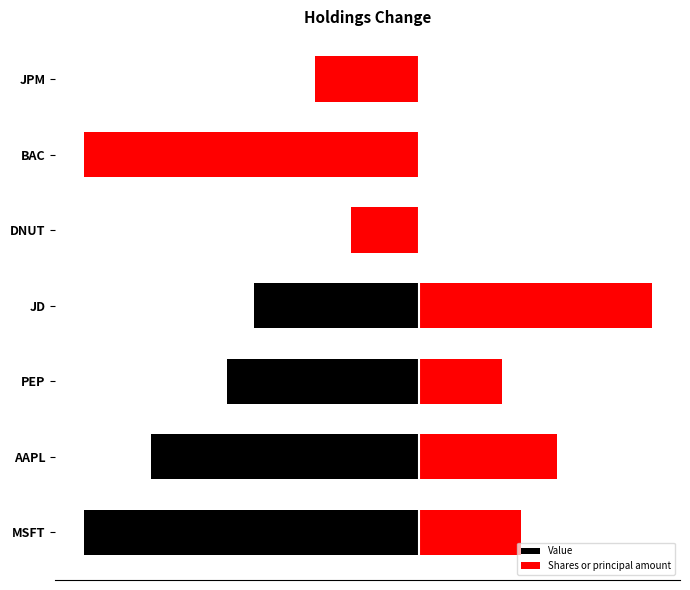

How many categories are shown in the chart?

7